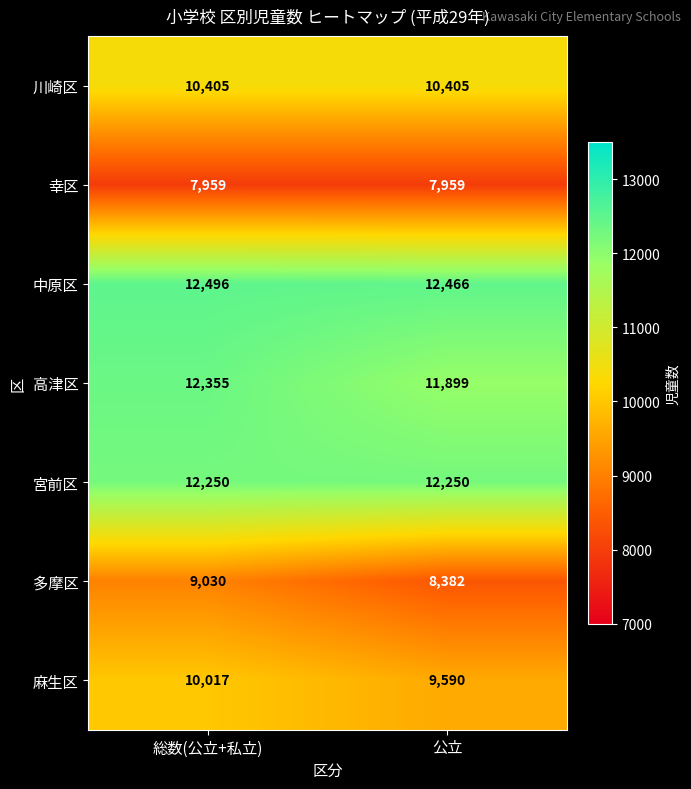

At how many categories does at least one series exceed 8575?

2